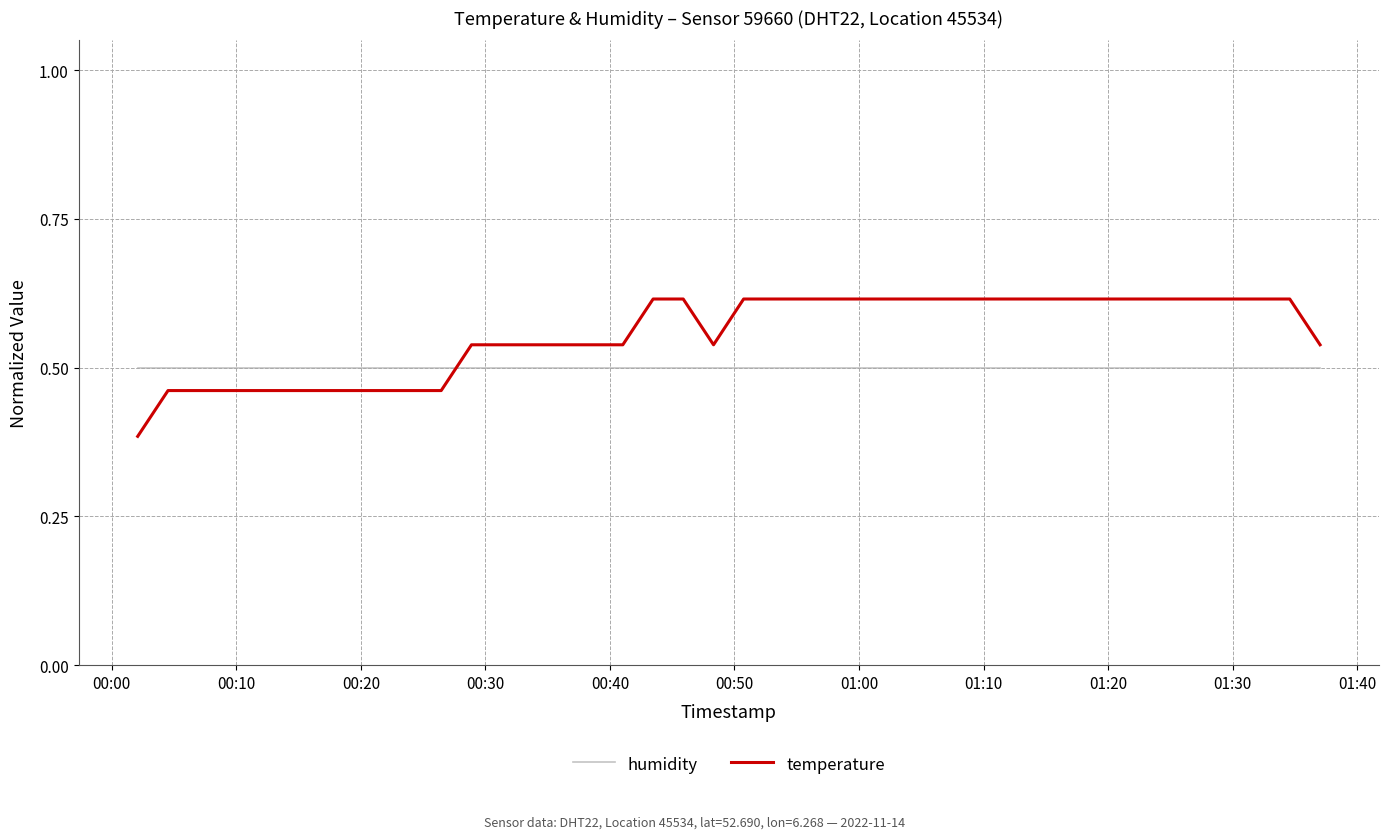

List the series in order of their overall mean, highest first.

temperature, humidity